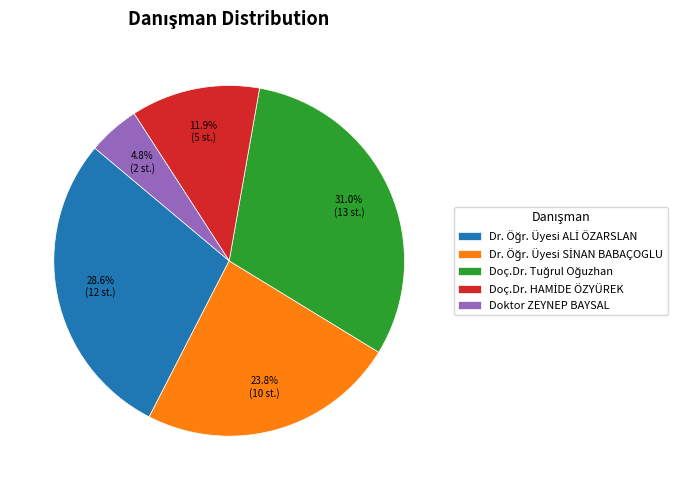

Does Doktor ZEYNEP BAYSAL represent more than half of the total?

No